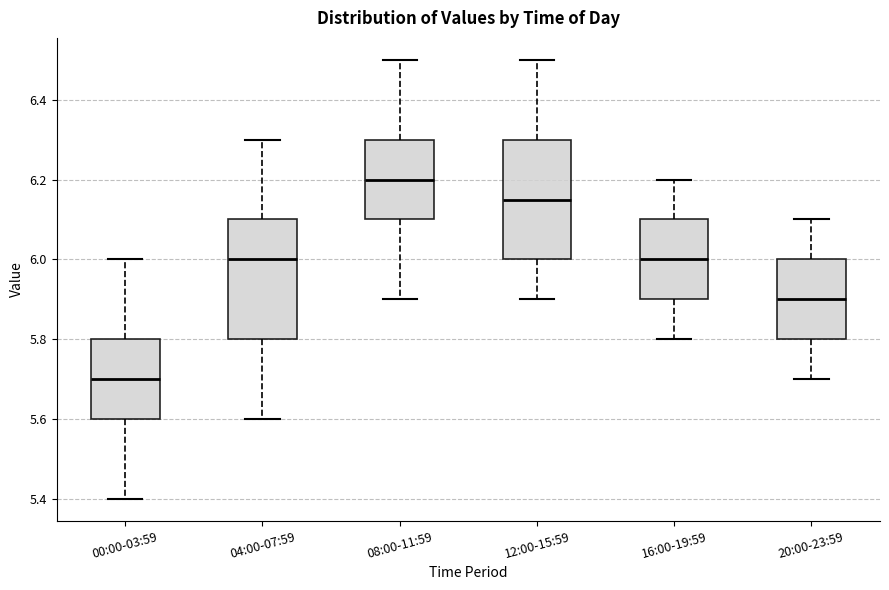

Which box's median line is the lowest?

00:00-03:59